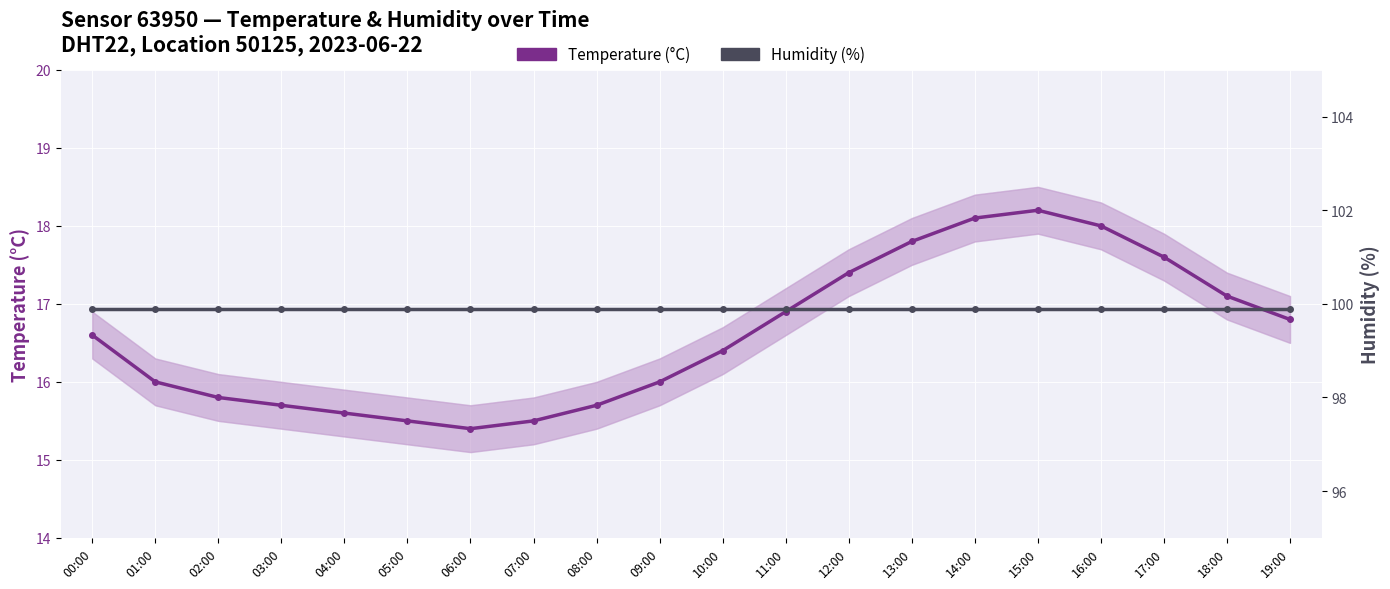

List the labels in order of Temperature (°C) value, smallest first.

06:00, 05:00, 07:00, 04:00, 03:00, 08:00, 02:00, 01:00, 09:00, 10:00, 00:00, 19:00, 11:00, 18:00, 12:00, 17:00, 13:00, 16:00, 14:00, 15:00